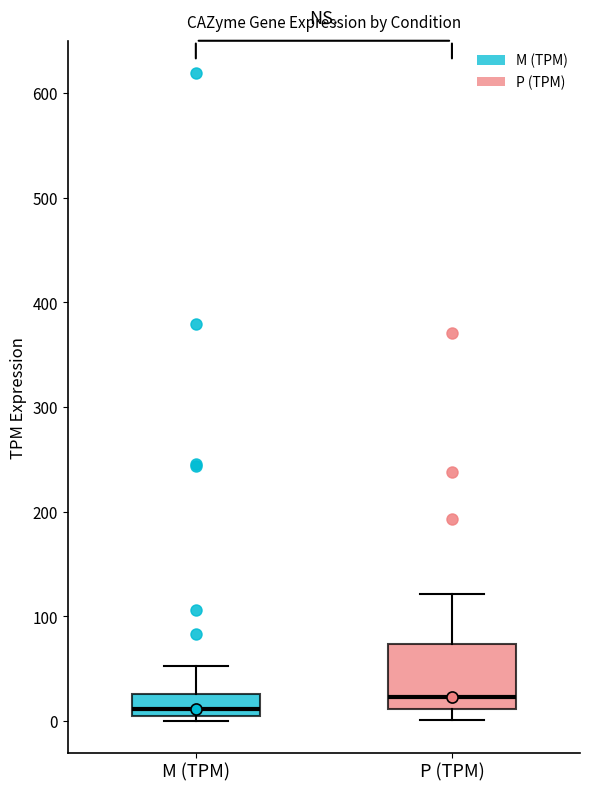

Reading left to right, read every box against the y-axis: the position of its median line, the range the box covers, and the ends of its whiskers. The values are not printed on the chart, so give them approximately, as read against the axis.

M (TPM): median 10, box 0 to 30, whiskers 0 (just below the box's lower edge) to 50
P (TPM): median 20, box 10 to 70, whiskers 0 to 120